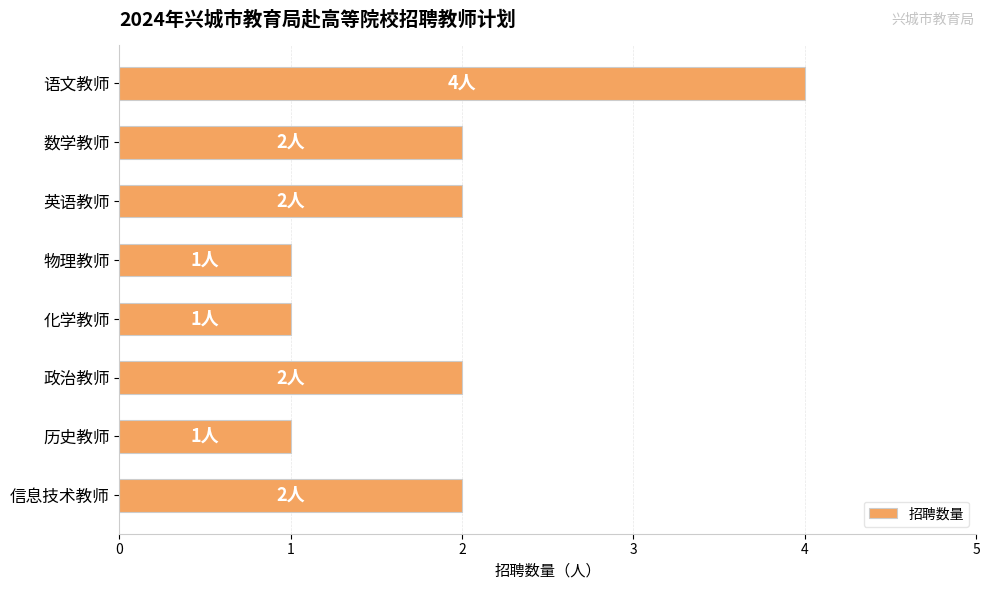

Which has a higher value, 信息技术教师 or 语文教师?

语文教师